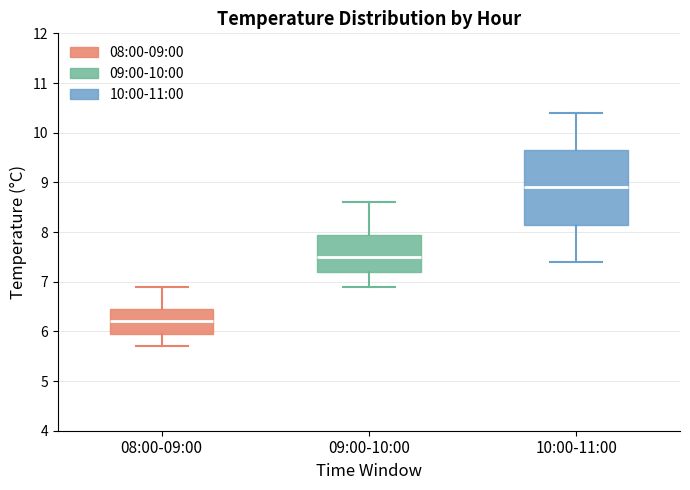

Reading left to right, read every box against the y-axis: the position of its median line, the range the box covers, and the ends of its whiskers. The values are not printed on the chart, so give them approximately, as read against the axis.

08:00-09:00: median 6.2, box 6.0 to 6.5, whiskers 5.7 to 6.9
09:00-10:00: median 7.5, box 7.2 to 8.0, whiskers 6.9 to 8.6
10:00-11:00: median 8.9, box 8.2 to 9.7, whiskers 7.4 to 10.4